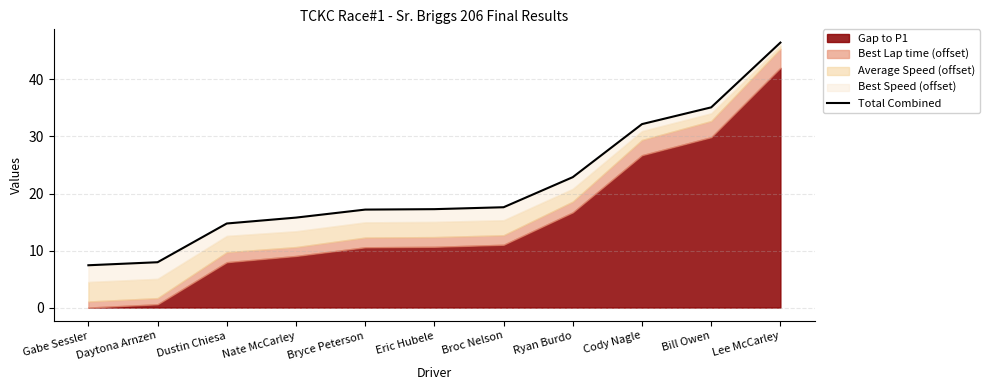

Reading left to right, extract all data points from this chart.

Gabe Sessler=7.4	Daytona Arnzen=7.9	Dustin Chiesa=14.7	Nate McCarley=15.8	Bryce Peterson=17.2	Eric Hubele=17.3	Broc Nelson=17.6	Ryan Burdo=22.9	Cody Nagle=32.2	Bill Owen=35.1	Lee McCarley=46.5